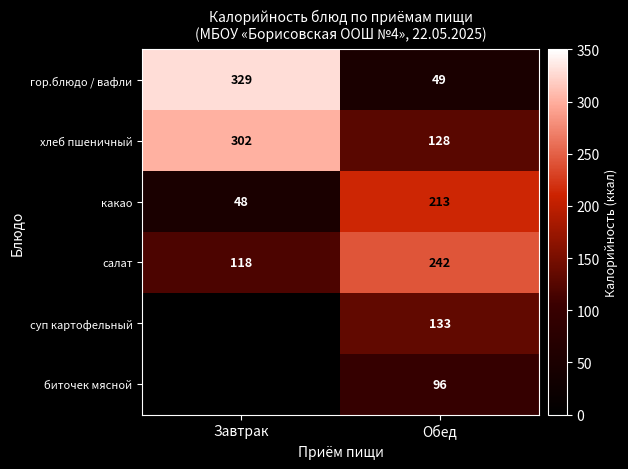

What is the maximum value shown in the chart?

329.0